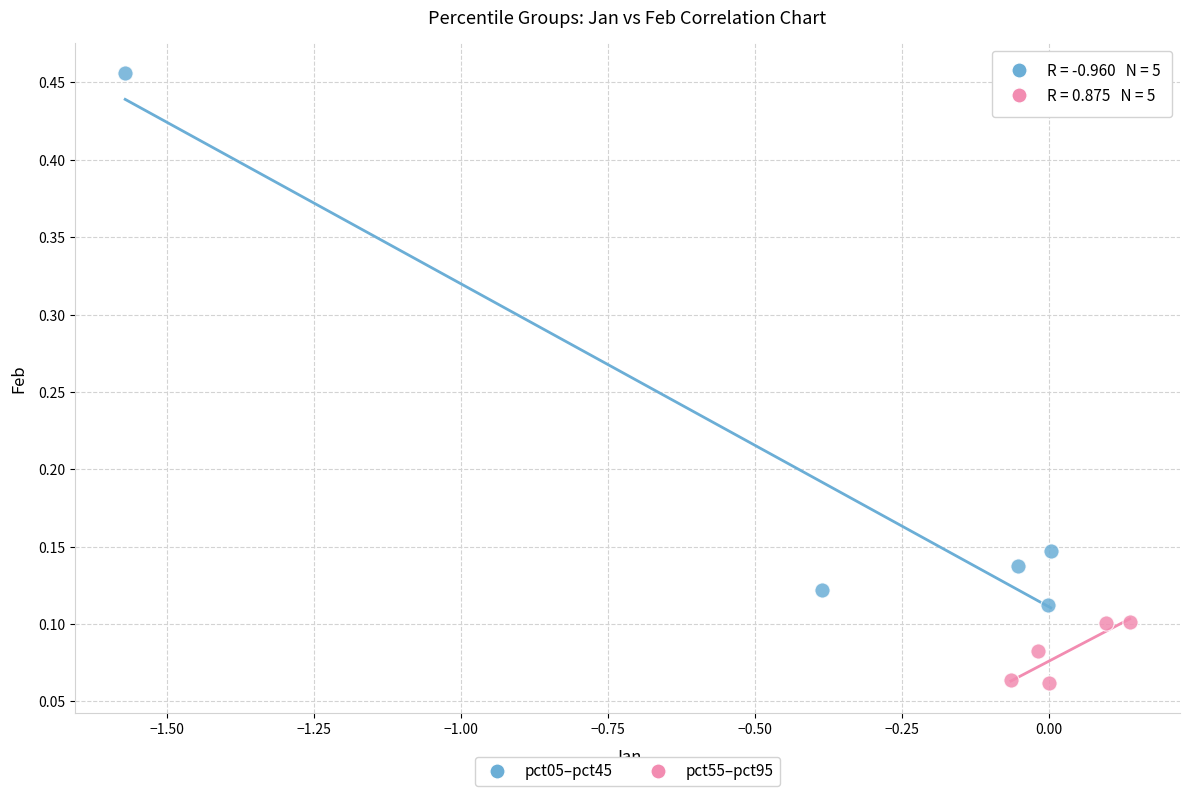

Which series has the largest Y range (max minus min)?

pct05–pct45